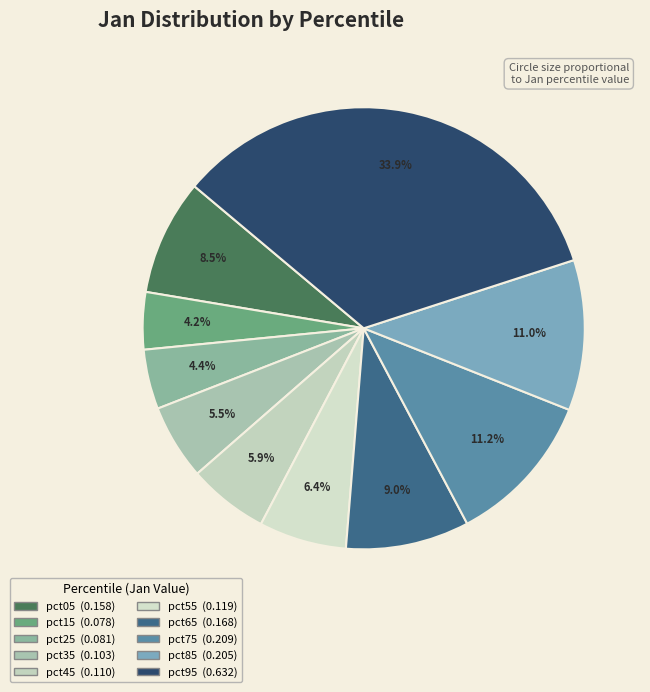

To the nearest percent, what is the difference between the pct05 and pct35 slice percentages?

3%